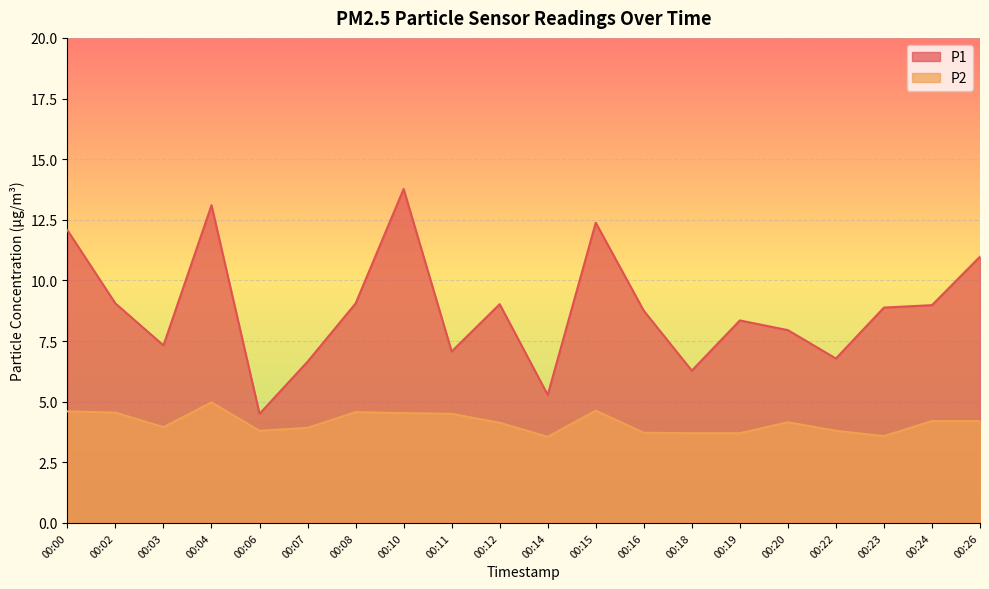

What is the spread (max minus min) of values at 00:06?

0.7